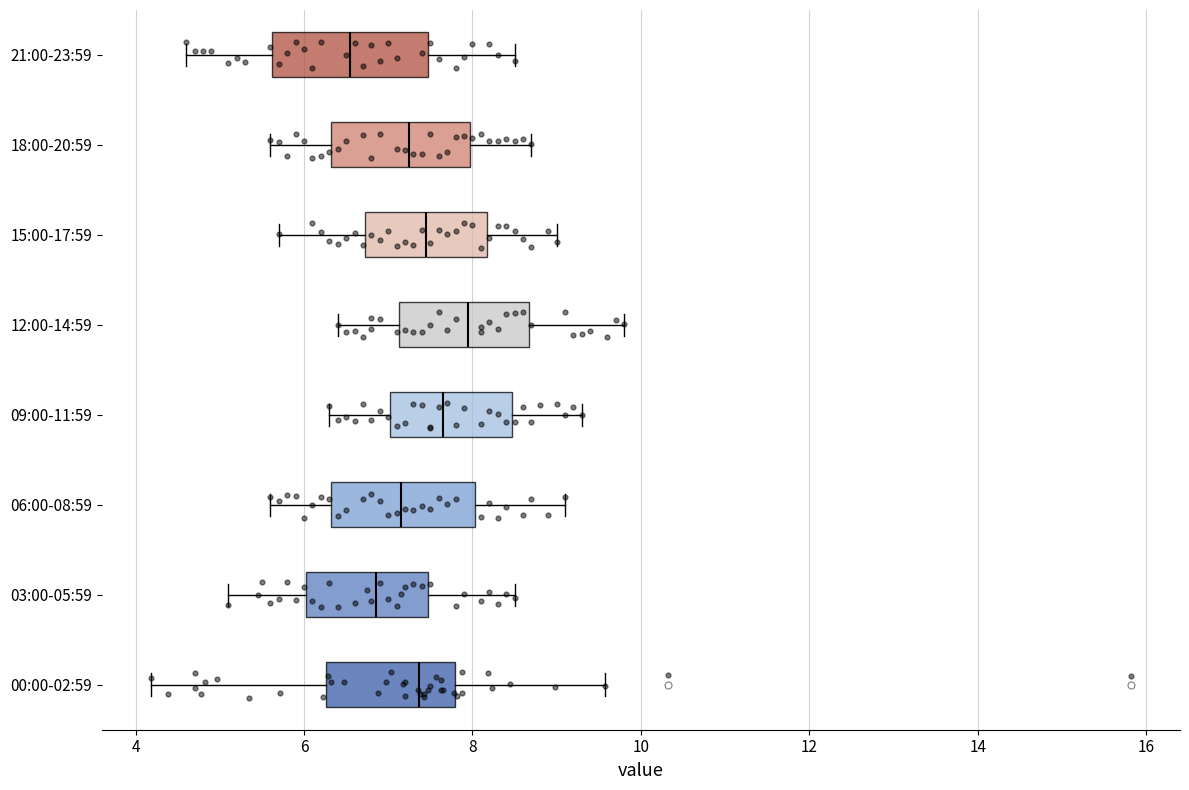

Where does the right whisker of the box for 03:00-05:59 end on the x-axis? The values are not printed on the chart, so give them approximately, as read against the axis.

8.6